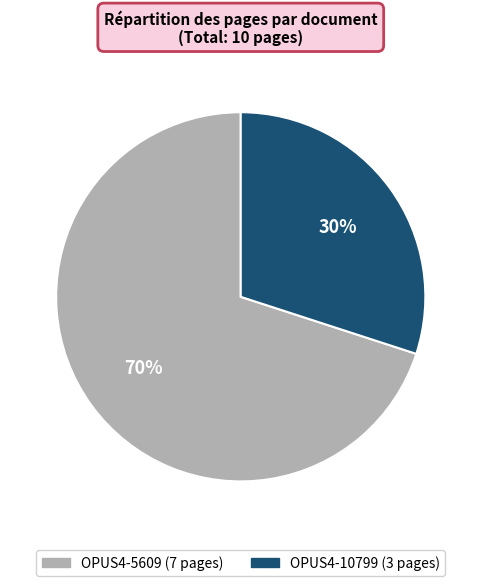

Which has a higher value, OPUS4-10799 or OPUS4-5609?

OPUS4-5609